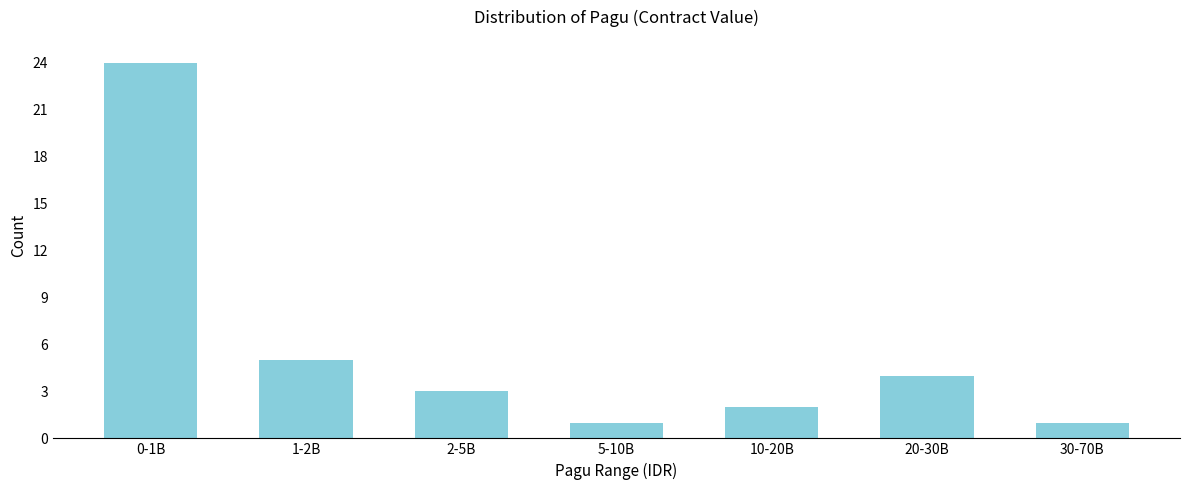

Reading left to right, transcribe all the data shown in this chart.

24	5	3	1	2	4	1